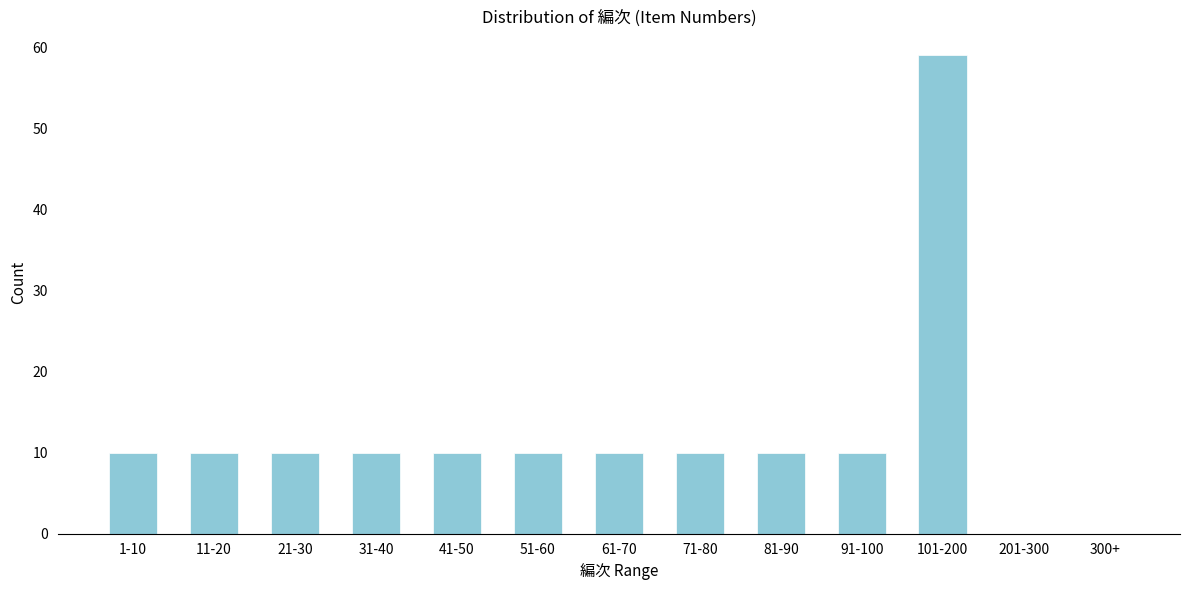

Reading left to right, transcribe all the data shown in this chart.

1-10=10	11-20=10	21-30=10	31-40=10	41-50=10	51-60=10	61-70=10	71-80=10	81-90=10	91-100=10	101-200=59	201-300=0	300+=0